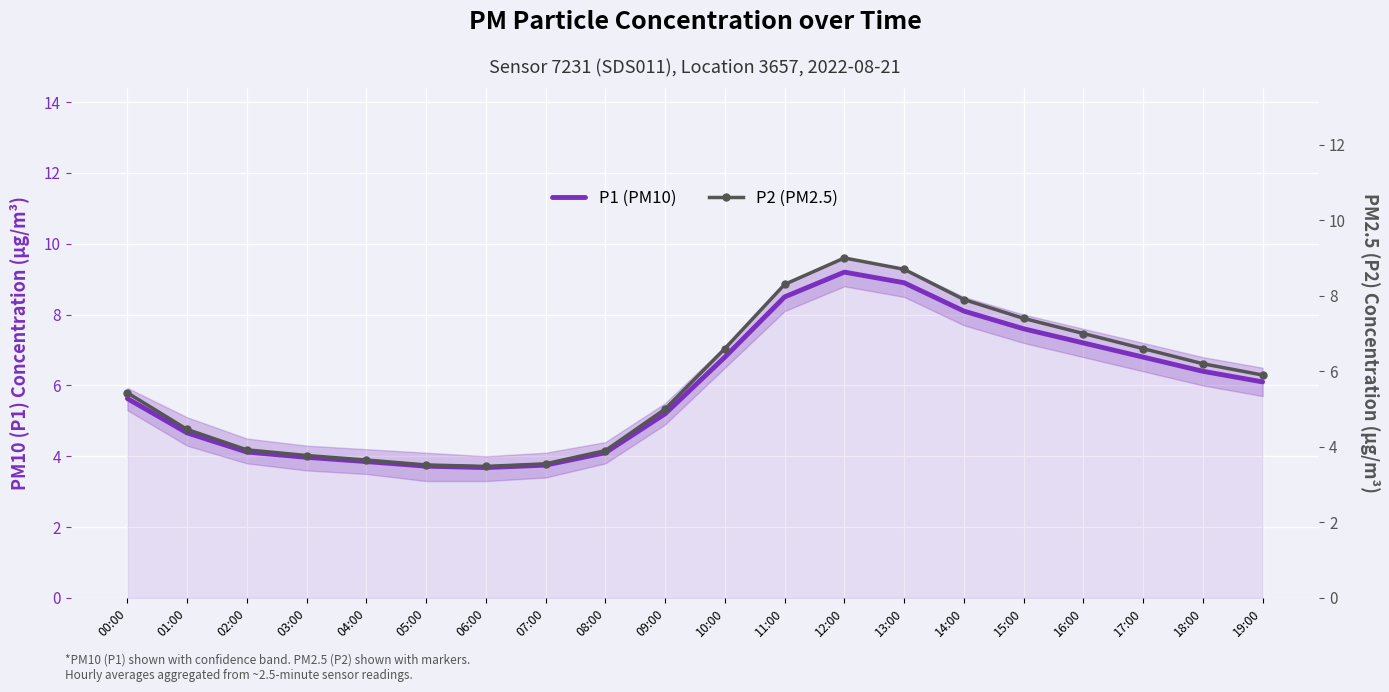

Reading left to right, extract all data points from this chart.

P1 (PM10): 5.6	4.7	4.1	4.0	3.9	3.7	3.7	3.8	4.1	5.2	6.8	8.5	9.2	8.9	8.1	7.6	7.2	6.8	6.4	6.1
P2 (PM2.5): 5.4	4.5	3.9	3.8	3.6	3.5	3.5	3.5	3.9	5.0	6.6	8.3	9.0	8.7	7.9	7.4	7.0	6.6	6.2	5.9